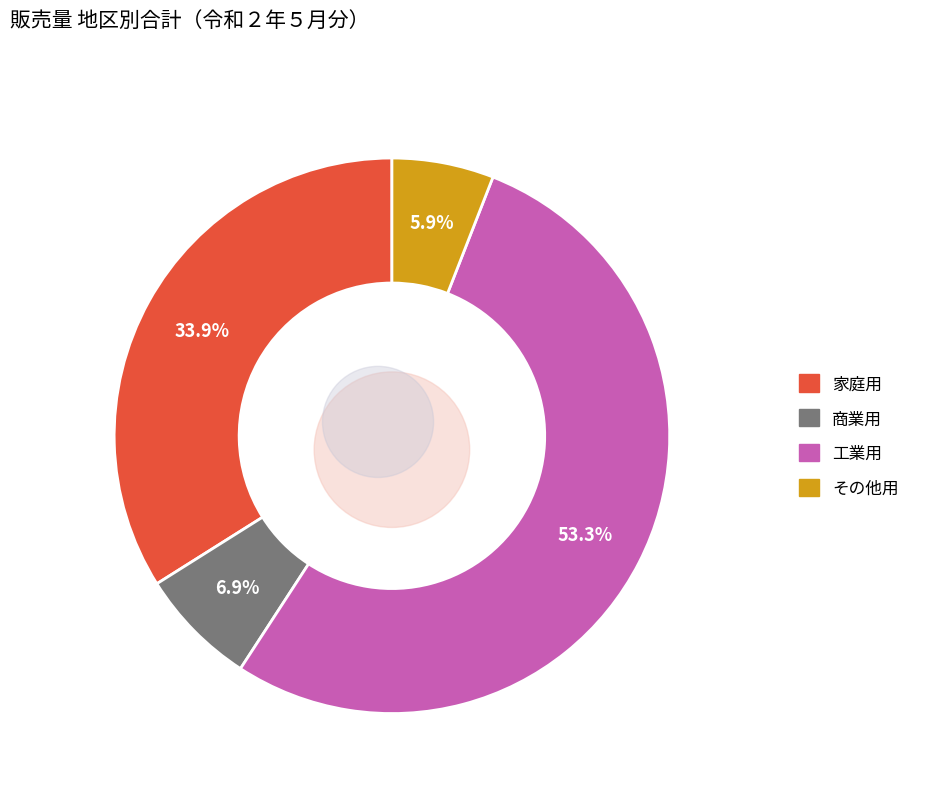

Does 家庭用 represent more than half of the total?

No